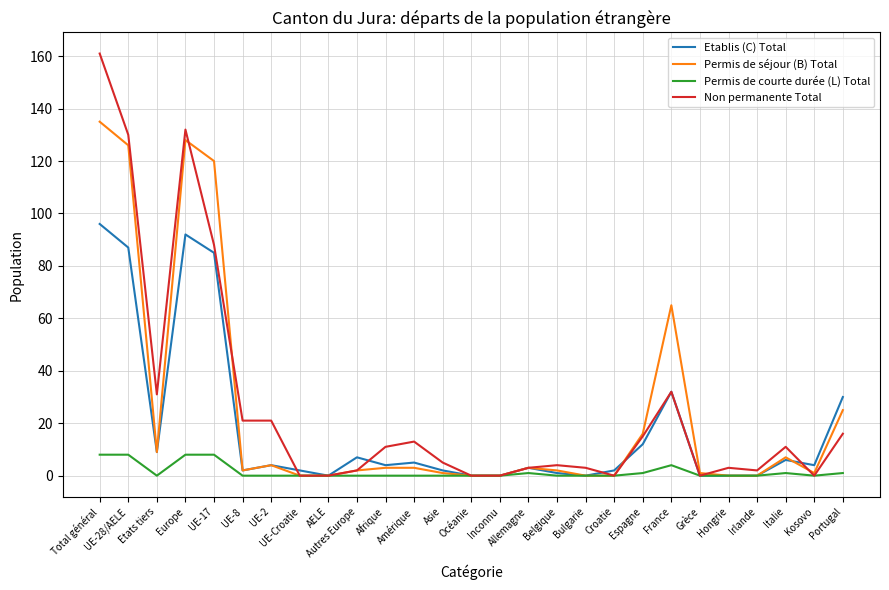

Which series changed the most between Autres Europe and Belgique?

Etablis (C) Total